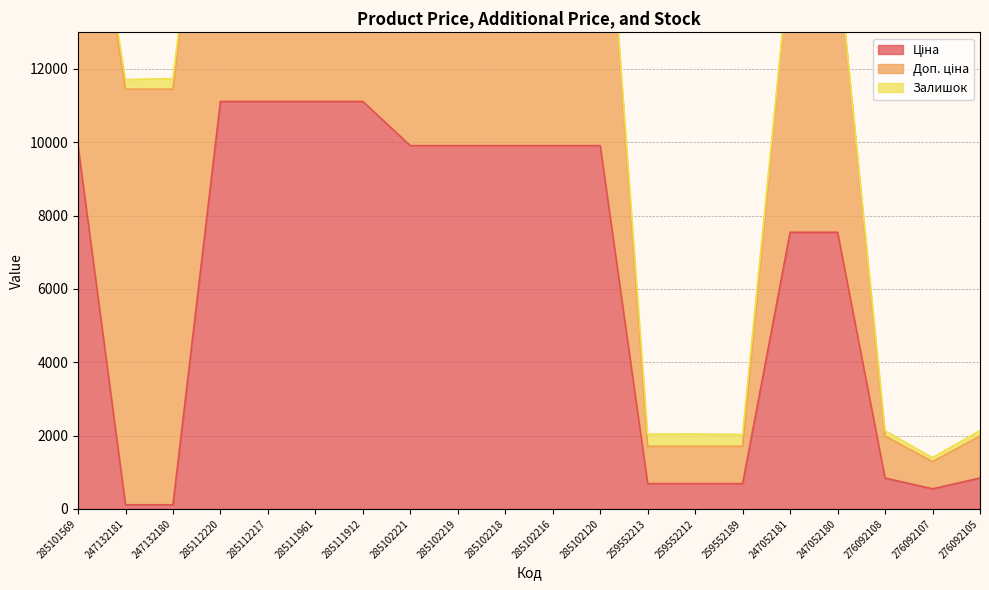

Which series has the largest range (max minus min)?

Ціна